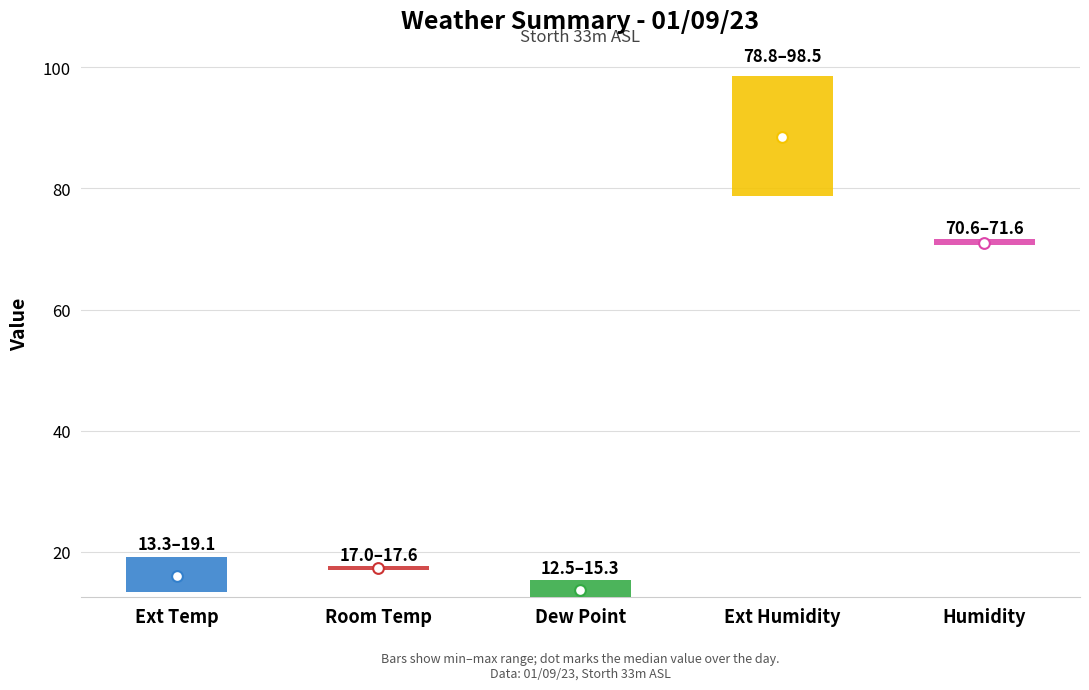

Is the value of Ext Humidity at 22:02 greater than the value of Dew Point at 18:02?

Yes